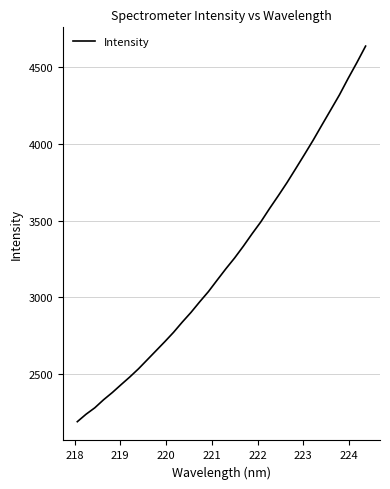

What is the average value?

3240.8